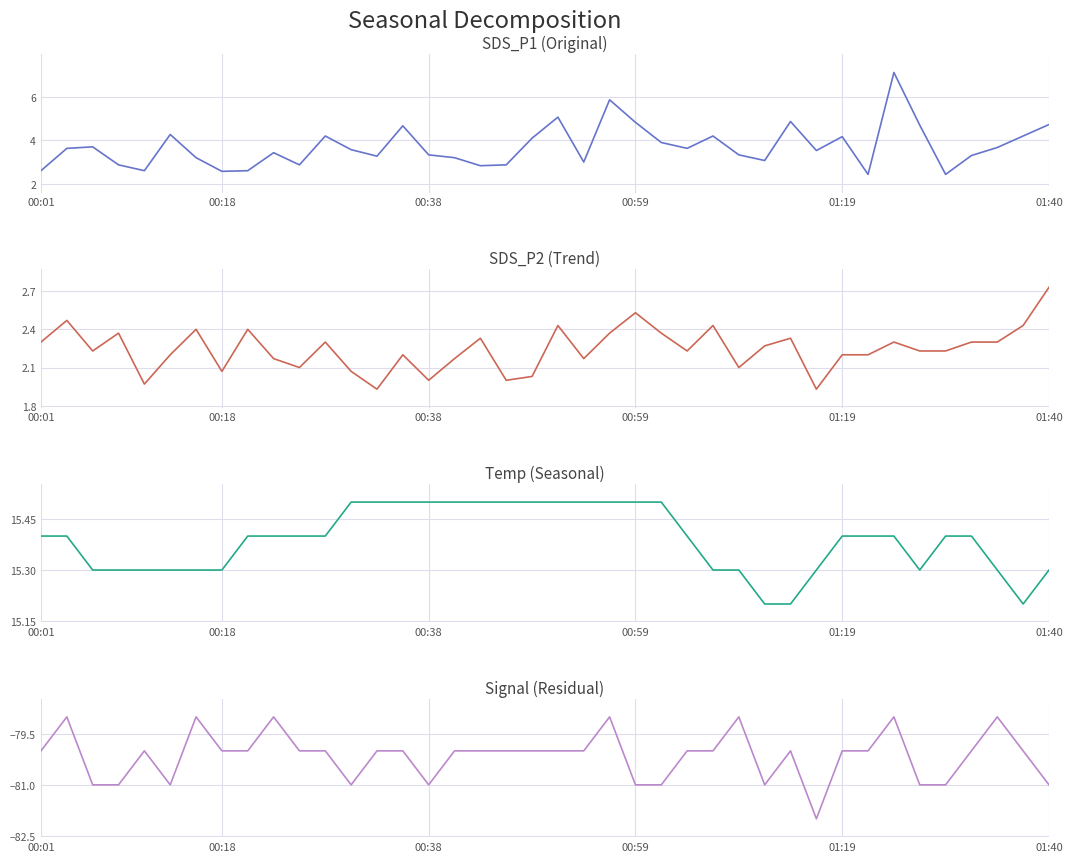

Reading right to left, what are all the values shown in this chart?

SDS_P1: 4.7	4.2	3.7	3.3	2.4	4.7	7.1	2.4	4.2	3.5	4.9	3.1	3.3	4.2	3.6	3.9	4.8	5.9	3.0	5.1	4.1	2.9	2.8	3.2	3.3	4.7	3.3	3.6	4.2	2.9	3.4	2.6	2.6	3.2	4.3	2.6	2.9	3.7	3.6	2.6
SDS_P2: 2.7	2.4	2.3	2.3	2.2	2.2	2.3	2.2	2.2	1.9	2.3	2.3	2.1	2.4	2.2	2.4	2.5	2.4	2.2	2.4	2.0	2.0	2.3	2.2	2.0	2.2	1.9	2.1	2.3	2.1	2.2	2.4	2.1	2.4	2.2	2.0	2.4	2.2	2.5	2.3
Temp: 15.3	15.2	15.3	15.4	15.4	15.3	15.4	15.4	15.4	15.3	15.2	15.2	15.3	15.3	15.4	15.5	15.5	15.5	15.5	15.5	15.5	15.5	15.5	15.5	15.5	15.5	15.5	15.5	15.4	15.4	15.4	15.4	15.3	15.3	15.3	15.3	15.3	15.3	15.4	15.4
Signal: -81.0	-80.0	-79.0	-80.0	-81.0	-81.0	-79.0	-80.0	-80.0	-82.0	-80.0	-81.0	-79.0	-80.0	-80.0	-81.0	-81.0	-79.0	-80.0	-80.0	-80.0	-80.0	-80.0	-80.0	-81.0	-80.0	-80.0	-81.0	-80.0	-80.0	-79.0	-80.0	-80.0	-79.0	-81.0	-80.0	-81.0	-81.0	-79.0	-80.0